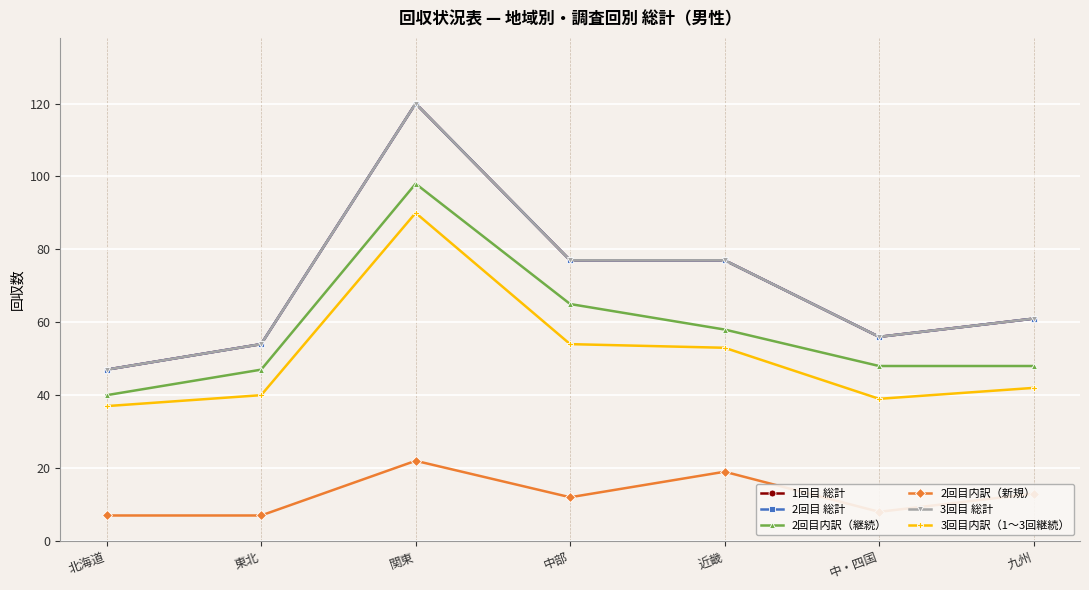

Where is the first local maximum for 1回目 総計?

関東